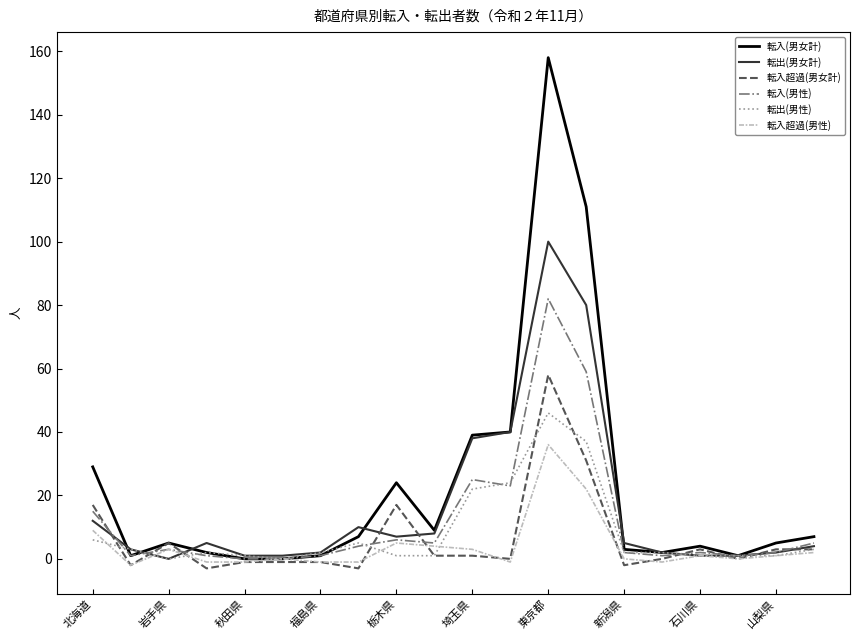

How many categories are shown in the chart?

20